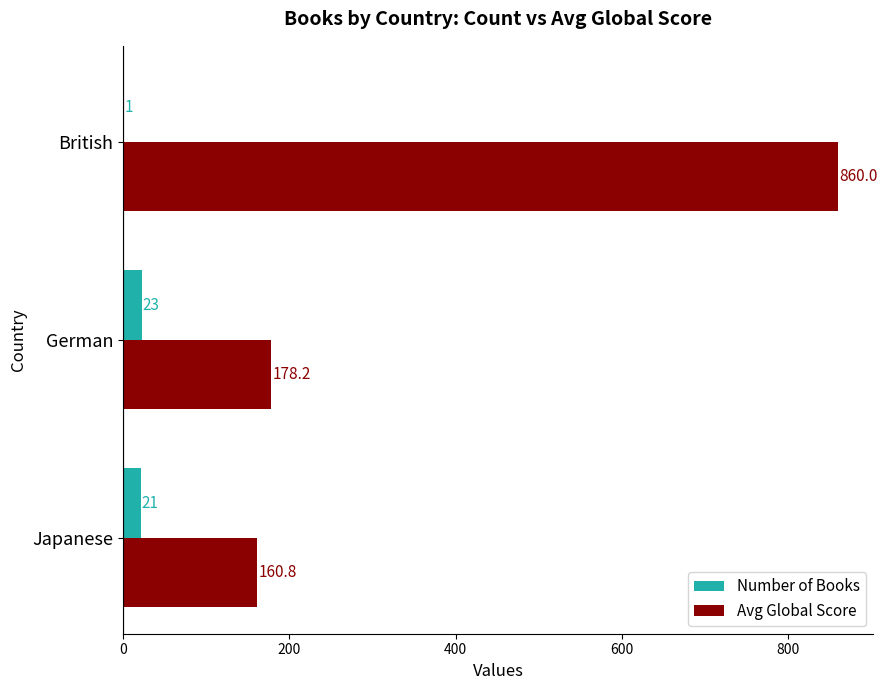

At which label is Avg Global Score closest to 510?

German